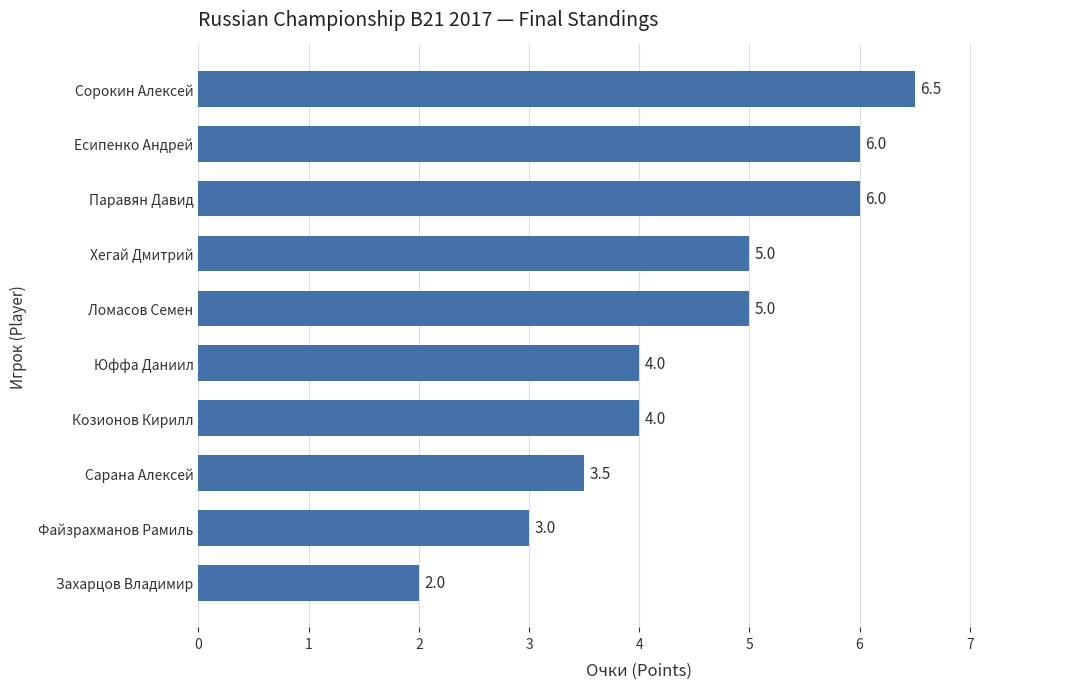

True or false: the data shows 2.4 at Козионов Кирилл.

False